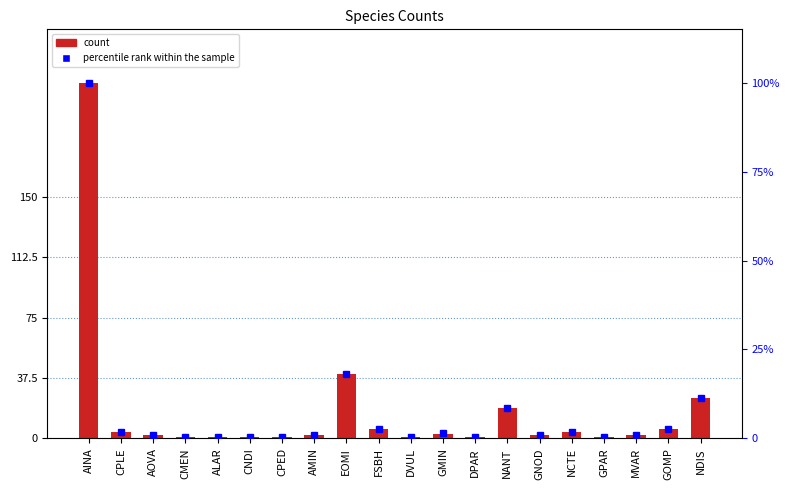

Read the percentile rank within the sample value at AOVA.

0.9